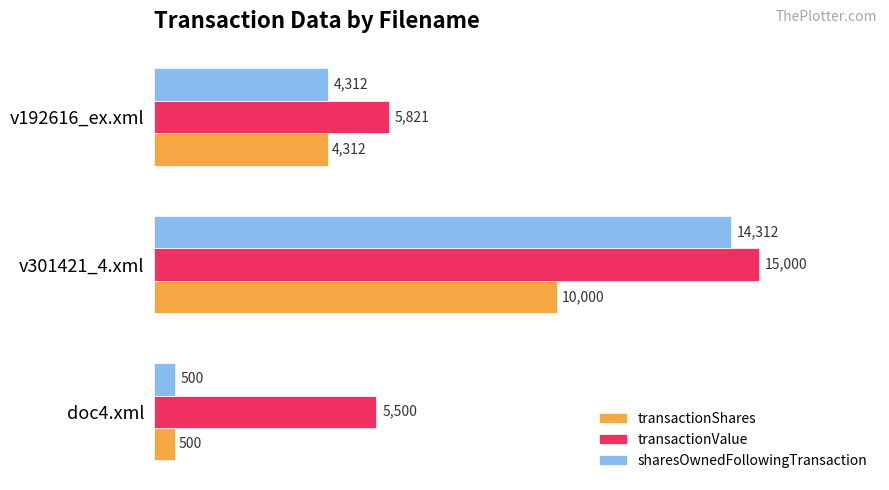

Rank the series by their average value, from lowest to highest.

transactionShares, sharesOwnedFollowingTransaction, transactionValue